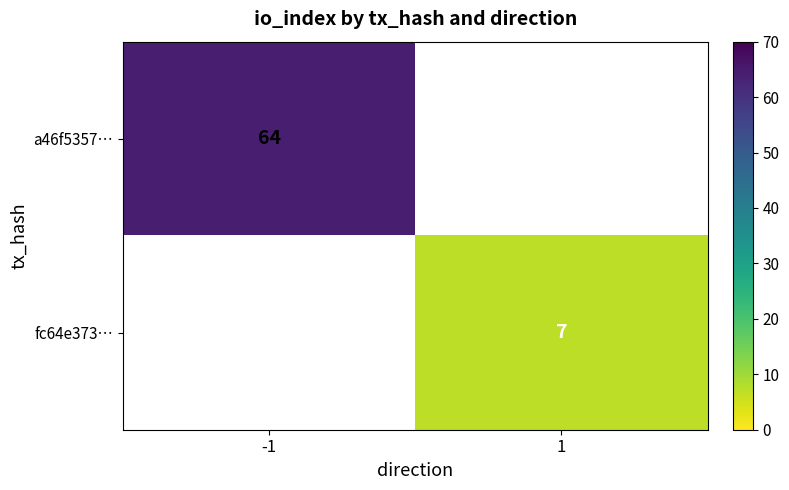

True or false: fc64e373… has a value of 10.9 at 1.

False